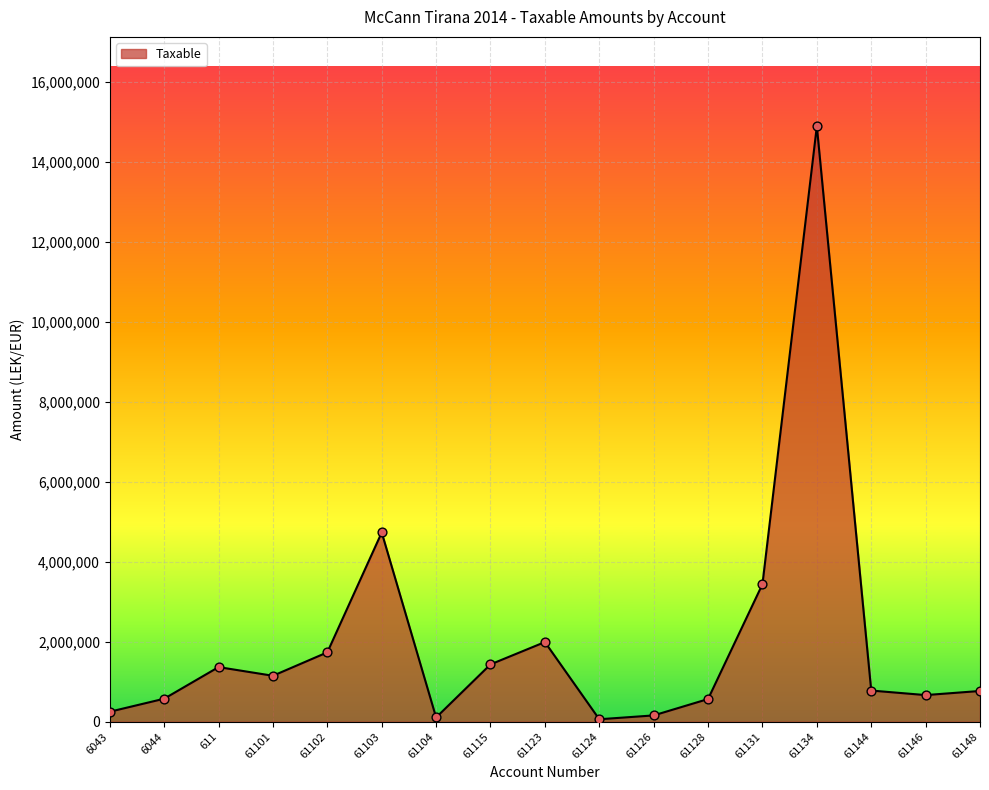

Which has a higher value, 611 or 61126?

611